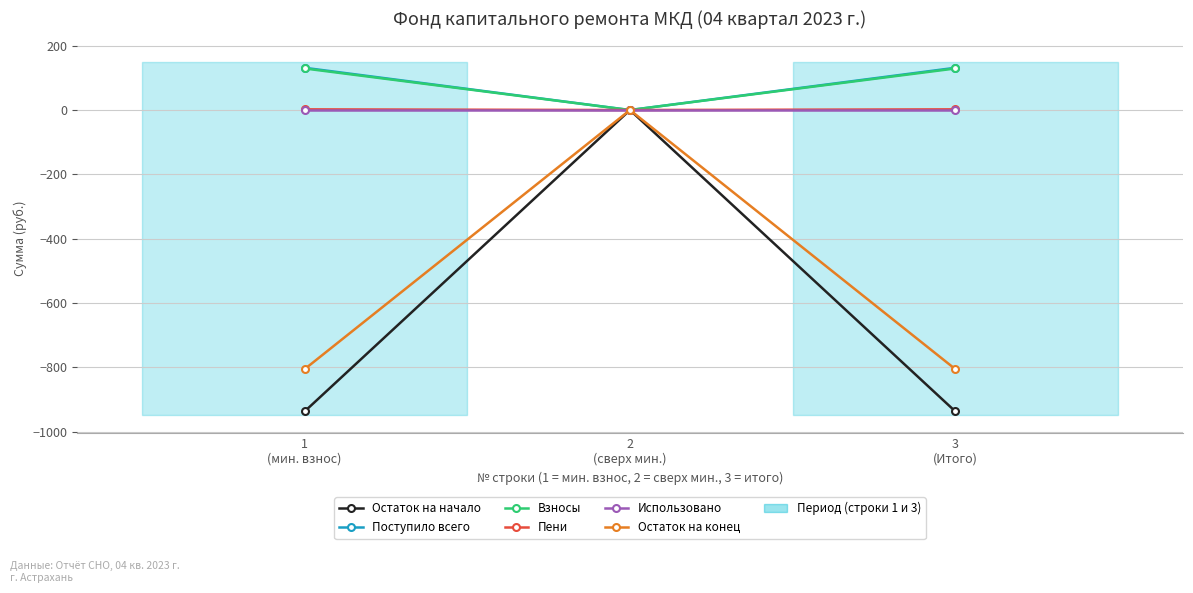

How many data points in Пени are less than 2?

1